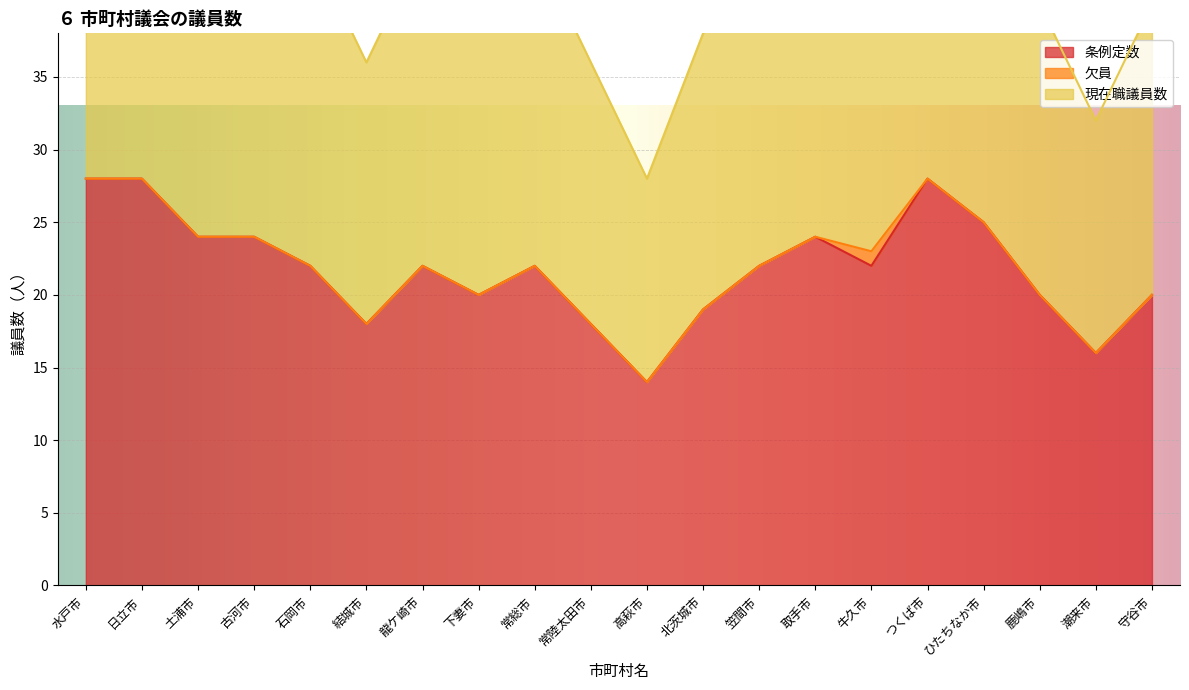

The 条例定数 series shows 9 at つくば市. True or false?

False